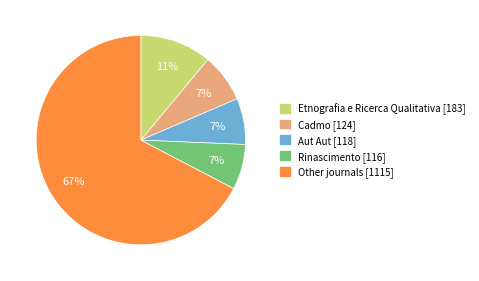

Do Other journals [1115] and Aut Aut [118] together represent more than half of the pie?

Yes